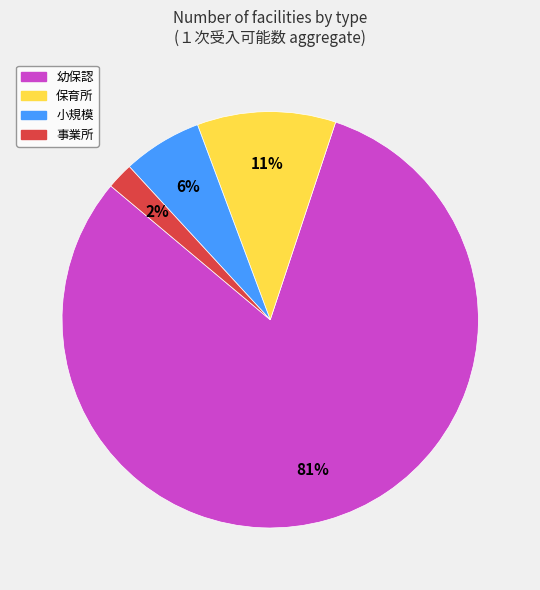

Rank the categories by value from lowest to highest.

事業所, 小規模, 保育所, 幼保認